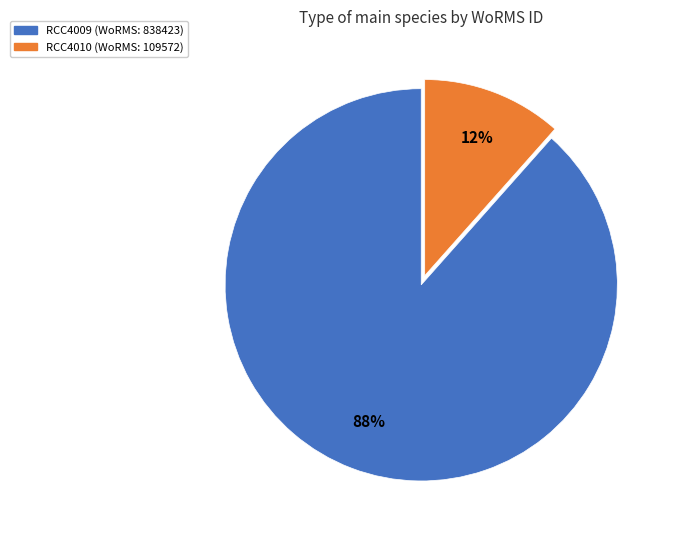

Combined, do RCC4009 and RCC4010 account for over 50%?

Yes